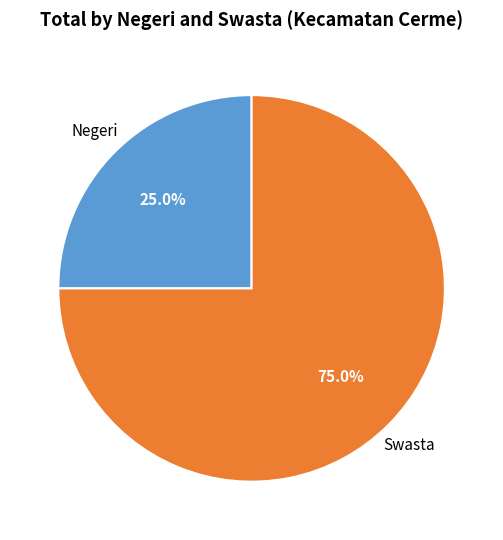

Between Swasta and Negeri, which is larger?

Swasta